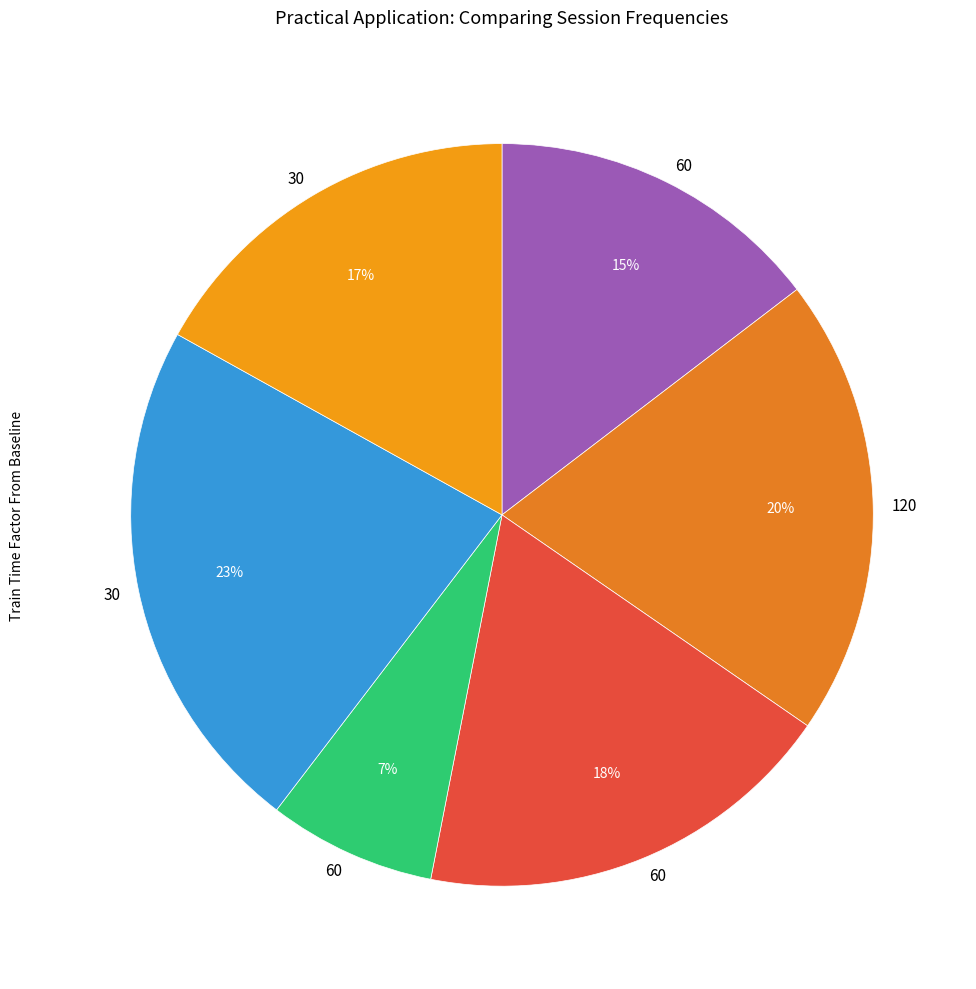

Which category has the biggest portion of the pie?

30